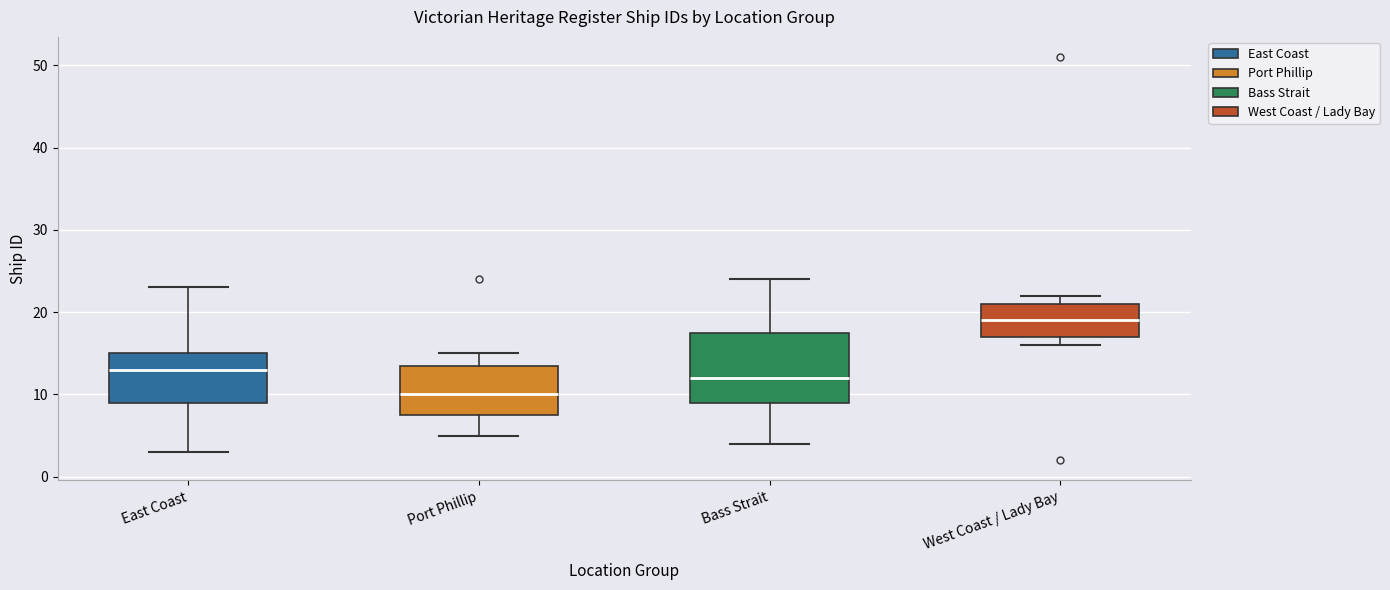

Reading left to right, transcribe this box plot: for each box, give where its median line is, the range the box spans, and where its two whiskers end, as read against the y-axis. The values are not printed on the chart, so give them approximately, as read against the axis.

East Coast: median 13, box 9 to 15, whiskers 3 to 23
Port Phillip: median 10, box 8 to 14, whiskers 5 to 15
Bass Strait: median 12, box 9 to 18, whiskers 4 to 24
West Coast / Lady Bay: median 19, box 17 to 21, whiskers 16 to 22